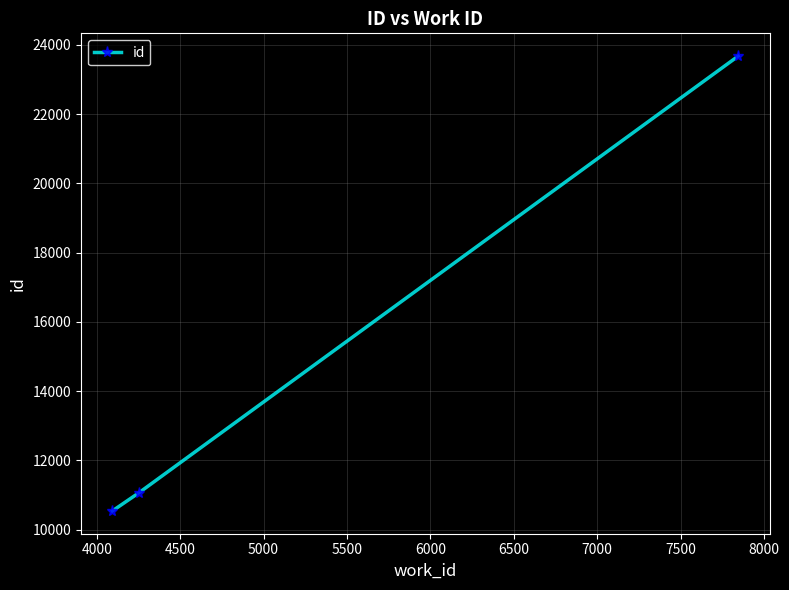

What is the maximum value shown in the chart?

23678